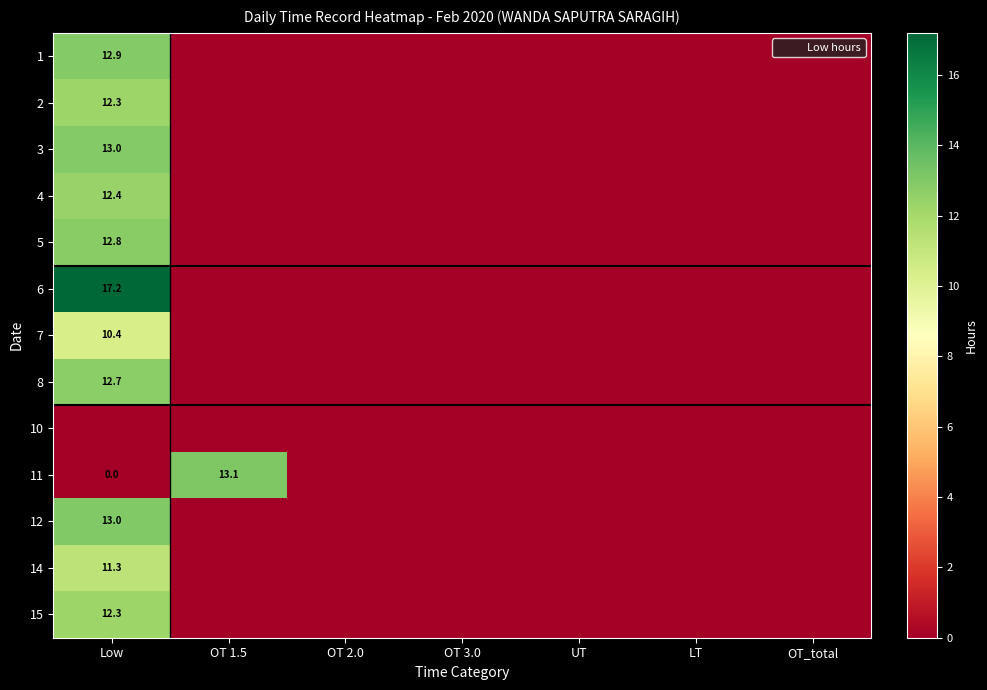

At how many categories does at least one series exceed 4?

2